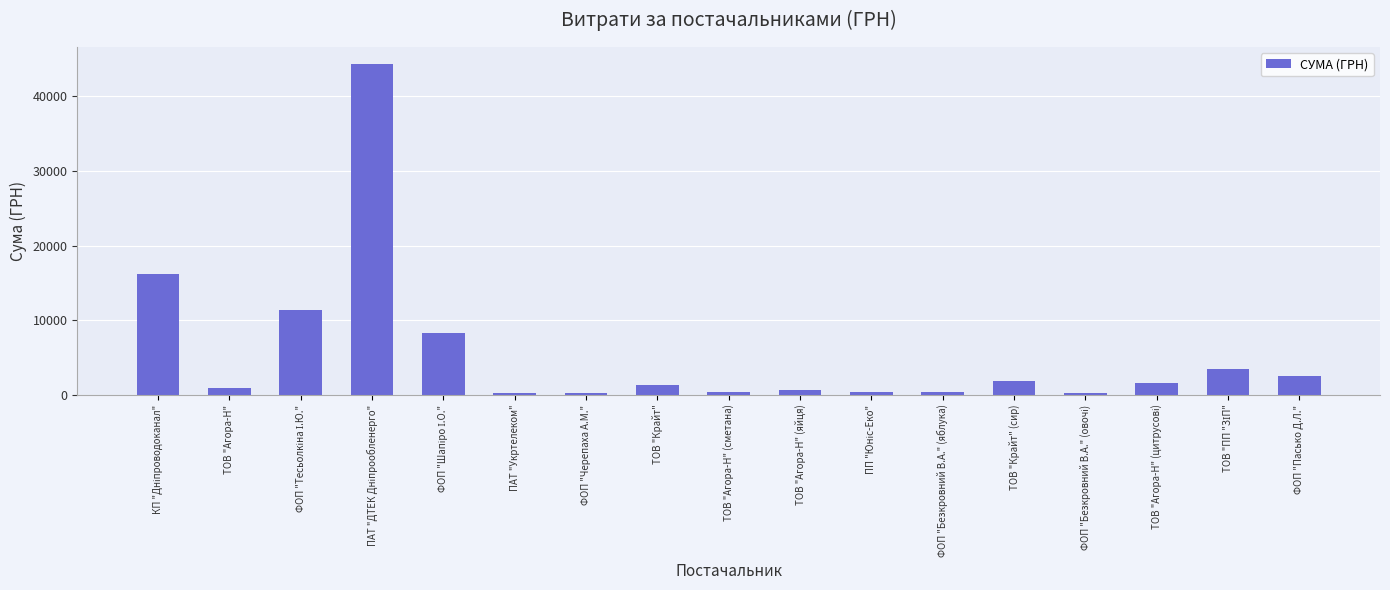

What is the maximum value shown in the chart?

44400.2